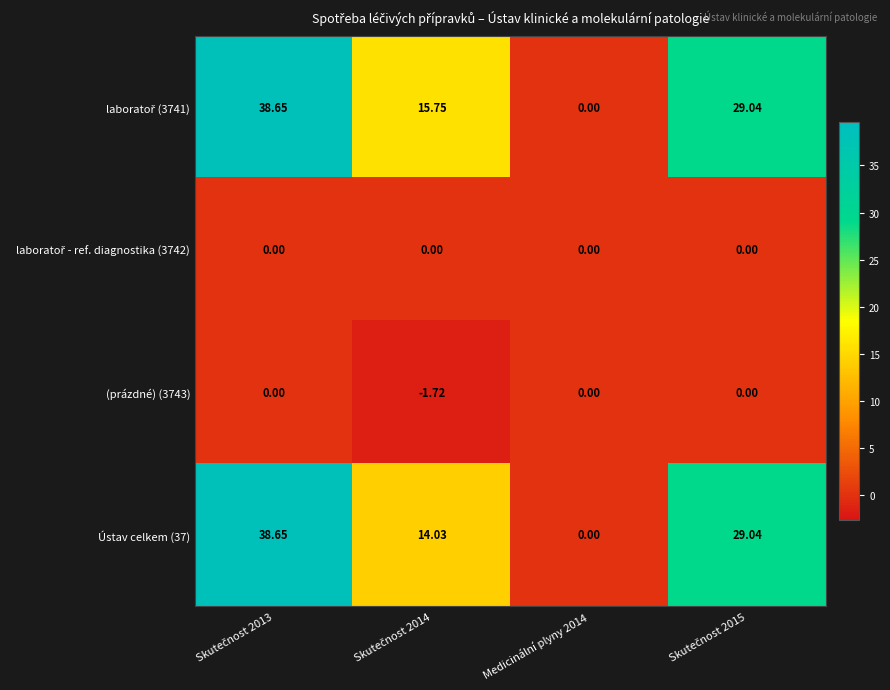

How many data points does each series have?

4